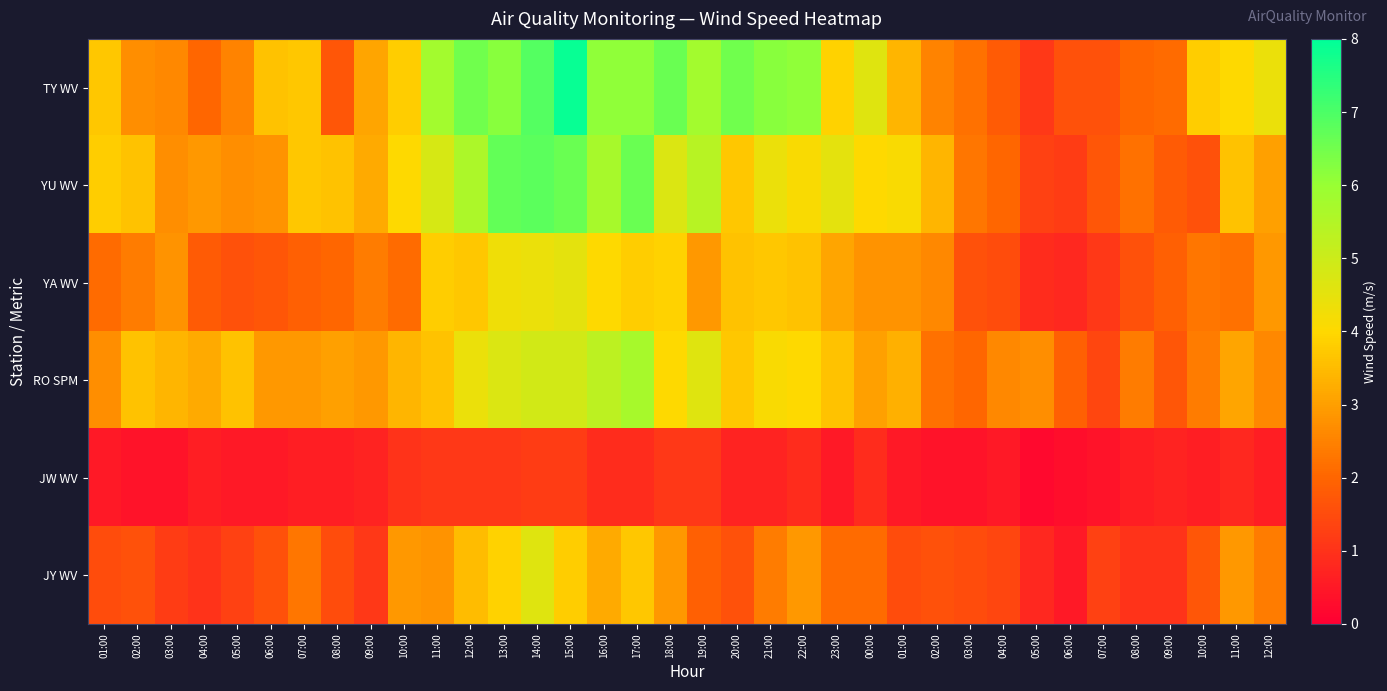

How many distinct data groups are displayed?

6